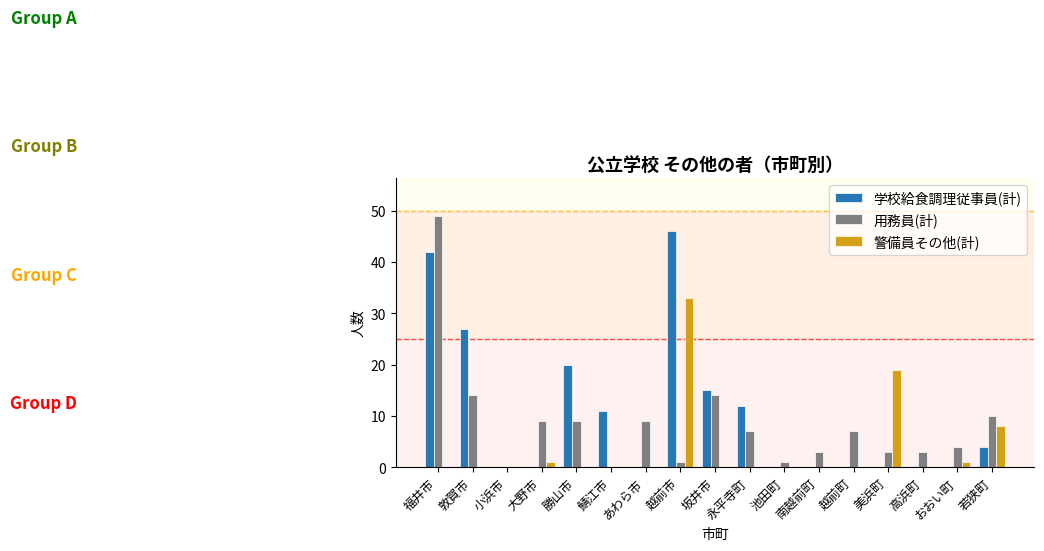

The value of 警備員その他(計) at 南越前町 is 0. True or false?

True